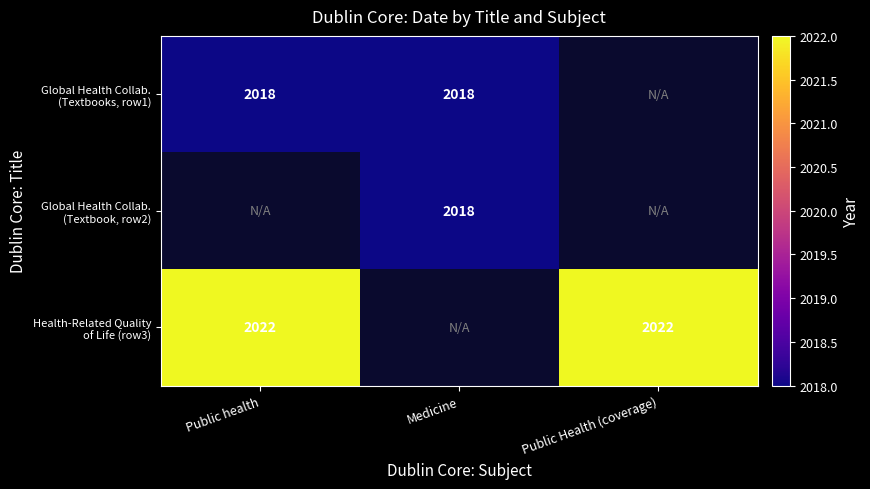

Where is Health-Related Quality of Life (row3) nearest to the value 2022?

Public health